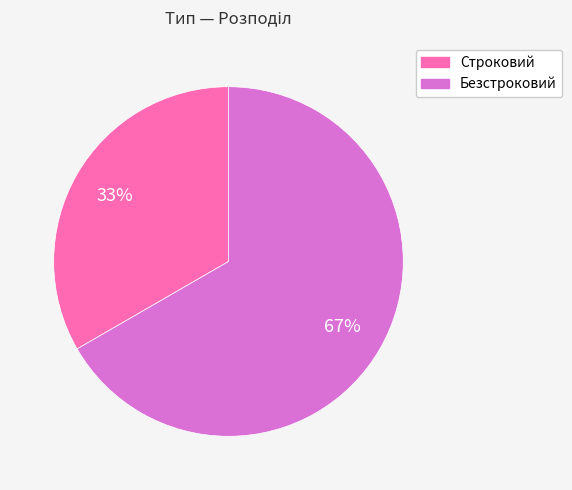

Which has a higher value, Строковий or Безстроковий?

Безстроковий